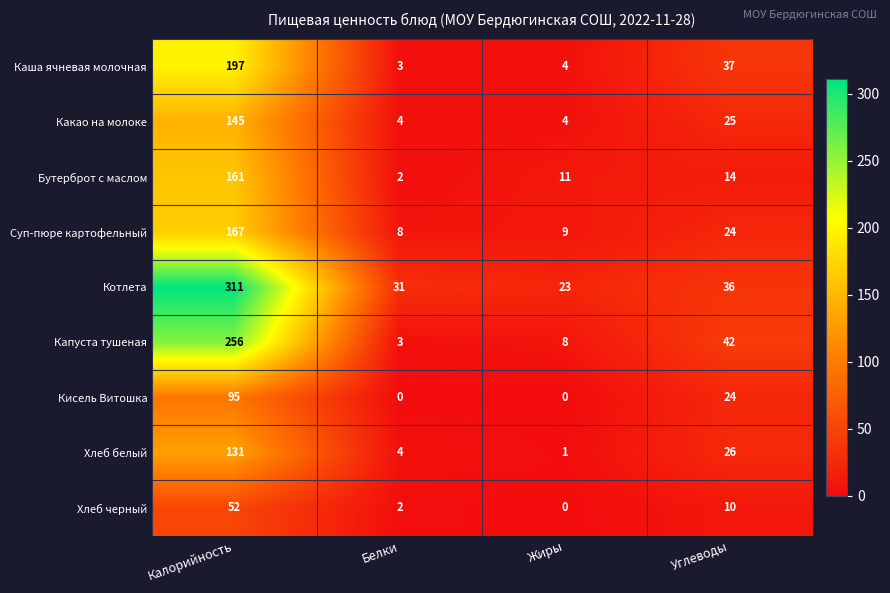

At which category does the chart reach its peak across all series?

Калорийность